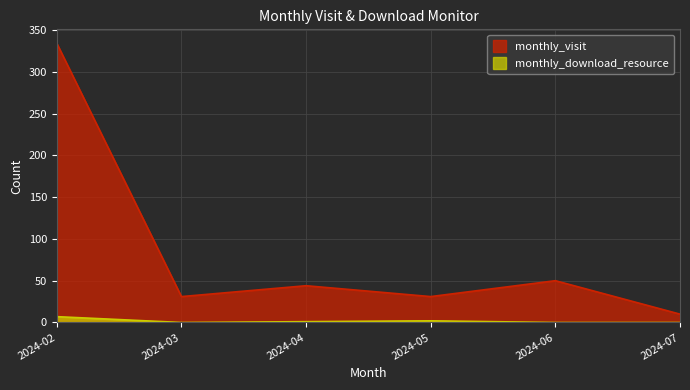

What is the spread (max minus min) of values at 2024-05?

29